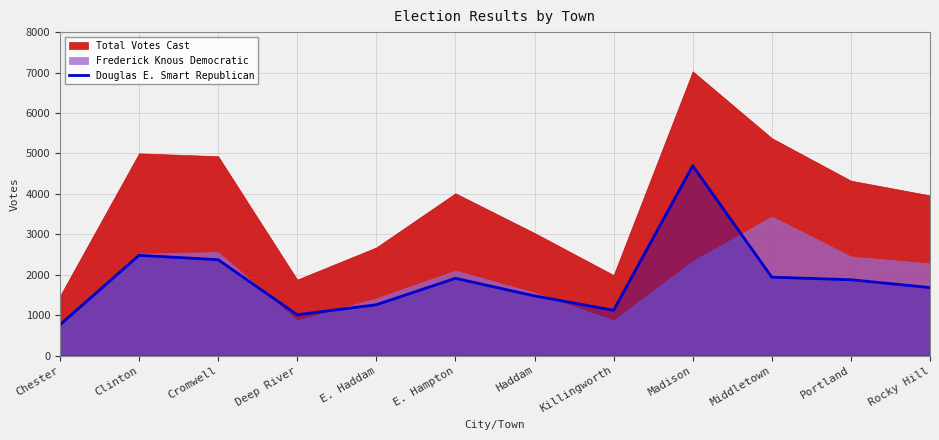

True or false: the data has more than 2 interior local peaks.

True